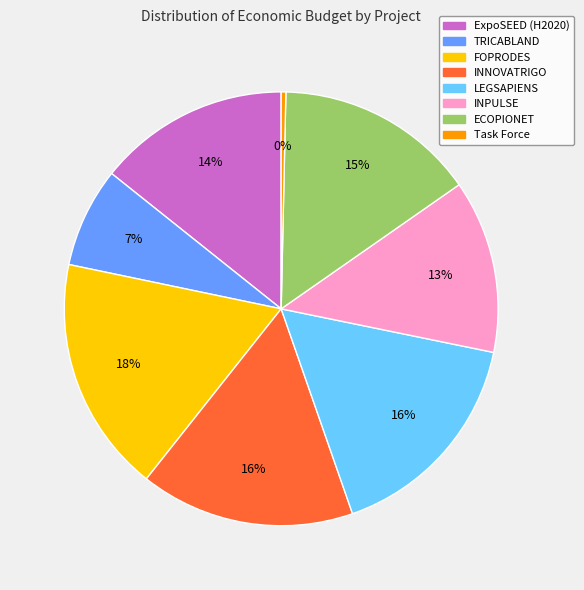

Which has a higher value, ExpoSEED (H2020) or INPULSE?

ExpoSEED (H2020)